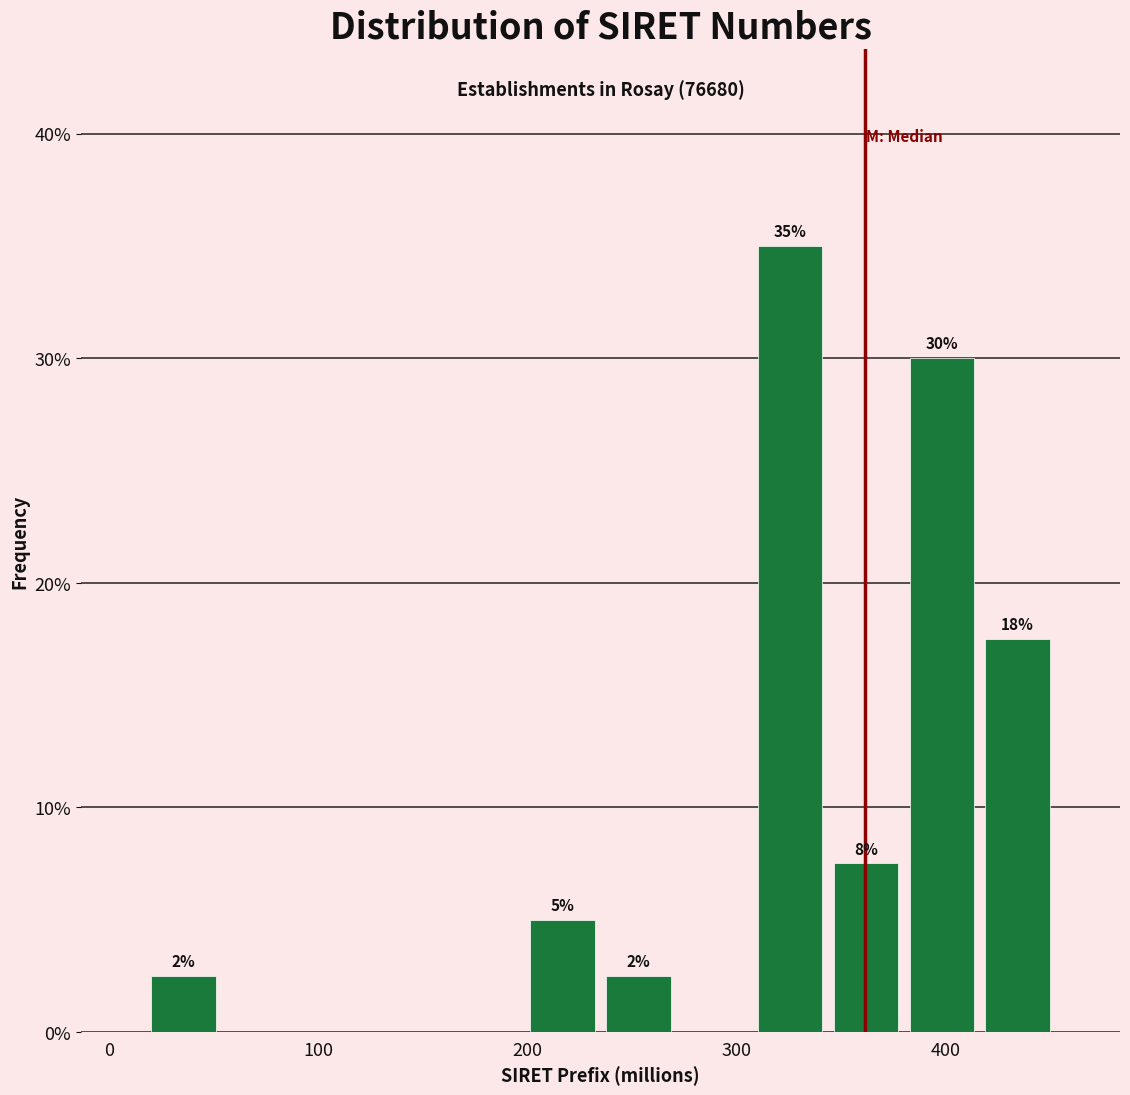

Read against the x-axis, roughly where is the centre of the tallest bar?

330